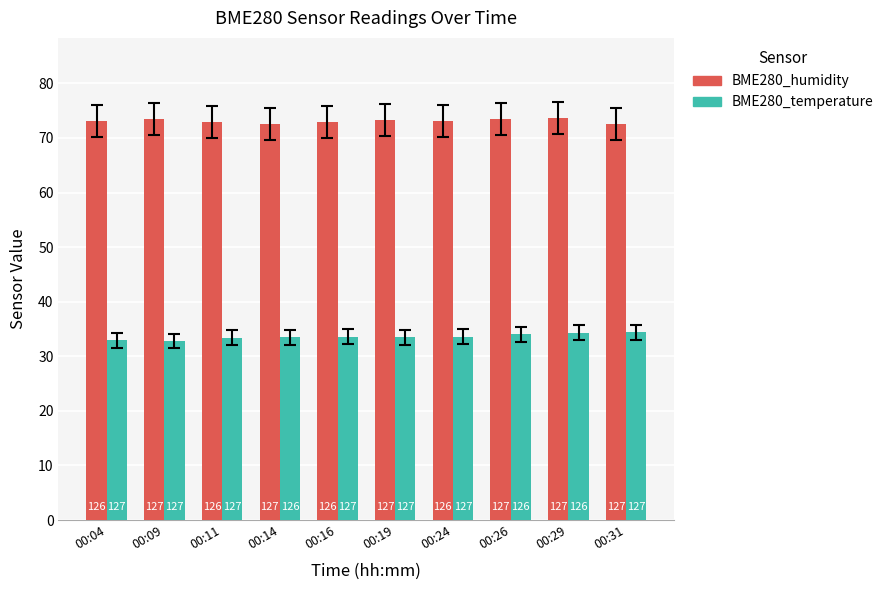

Is it true that BME280_temperature equals 33.6 at 00:16?

True